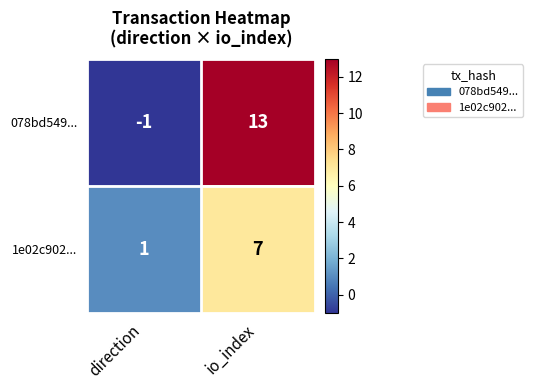

What is the smallest value displayed?

-1